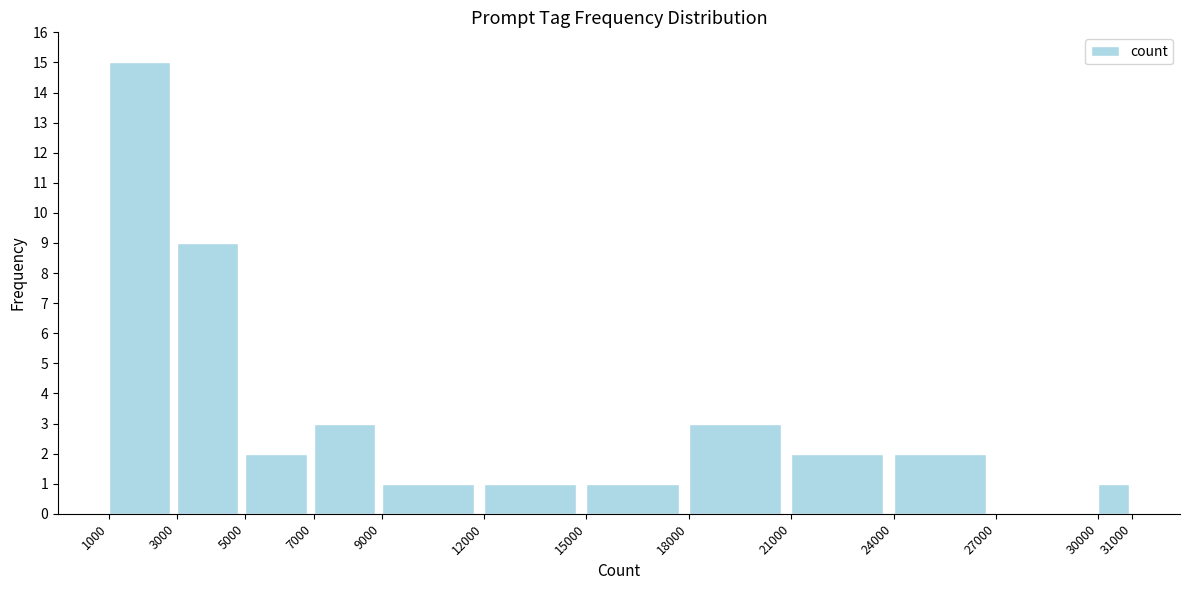

Reading left to right, list every bar in this chart as the range it spans on the x-axis followed by its height. The values are not printed on the chart, so give them approximately, as read against the axis.

1000 to 3000: 15
3000 to 5000: 9
5000 to 7000: 2
7000 to 9000: 3
9000 to 12000: 1
12000 to 15000: 1
15000 to 18000: 1
18000 to 21000: 3
21000 to 24000: 2
24000 to 27000: 2
27000 to 30000: 0
30000 to 31000: 1